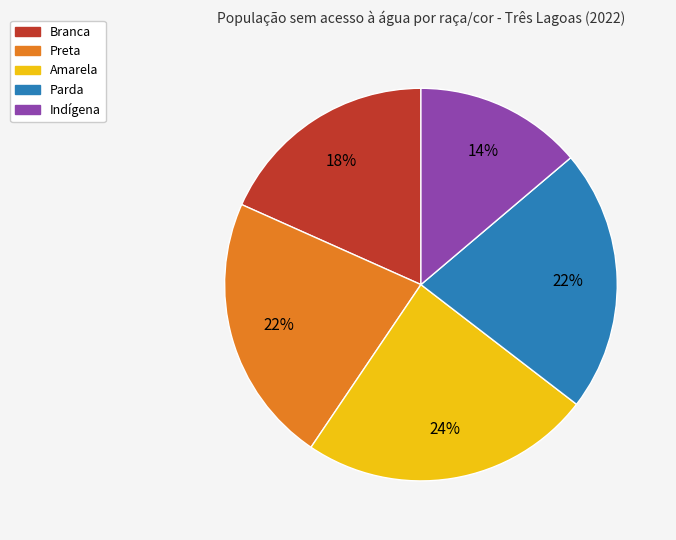

What is the smallest slice in the pie chart?

Indígena